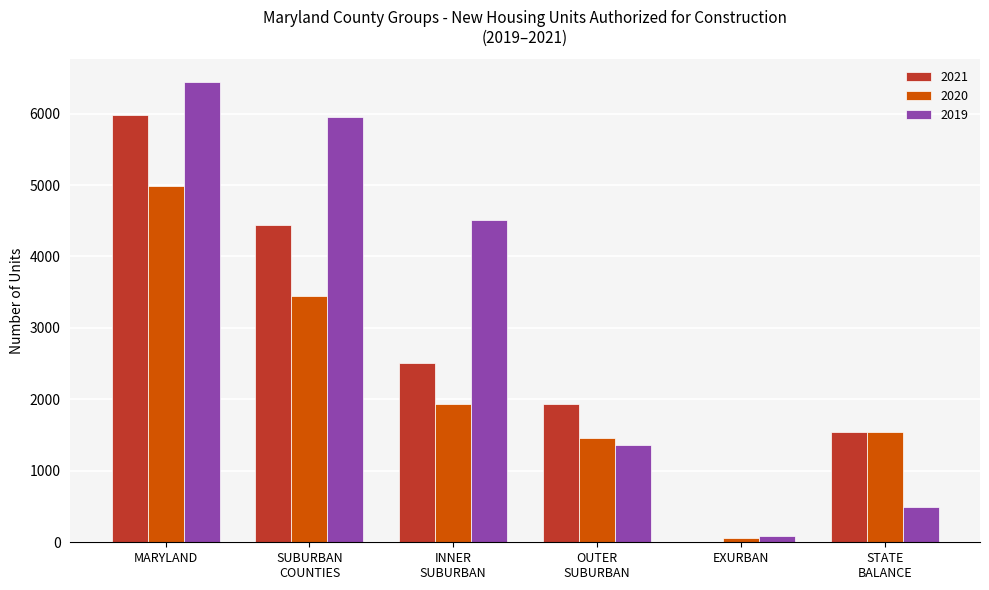

Is it true that 2019 equals 6438 at MARYLAND?

True